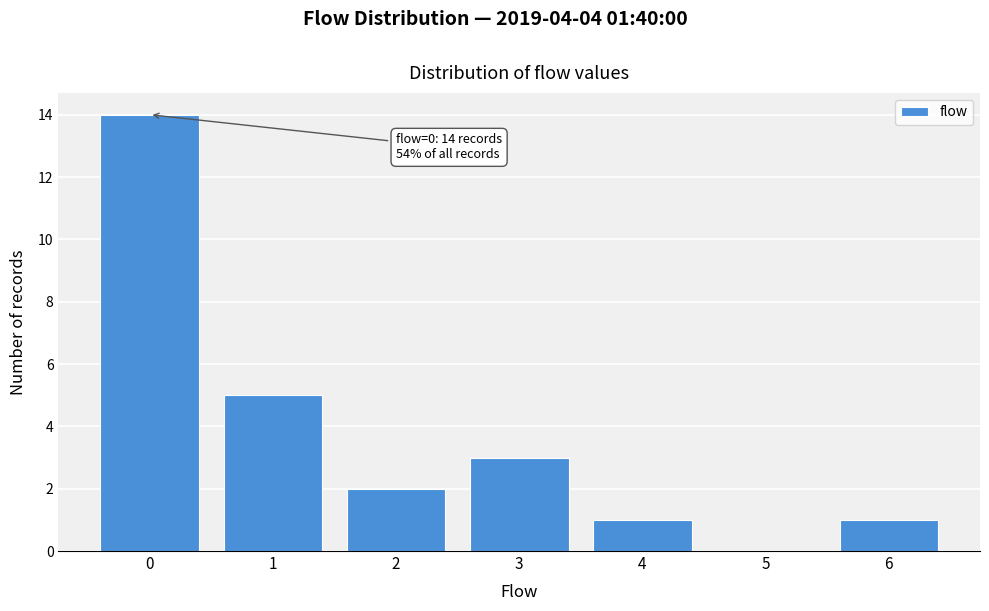

Which range on the x-axis has the tallest bar?

-0.5 to 0.5